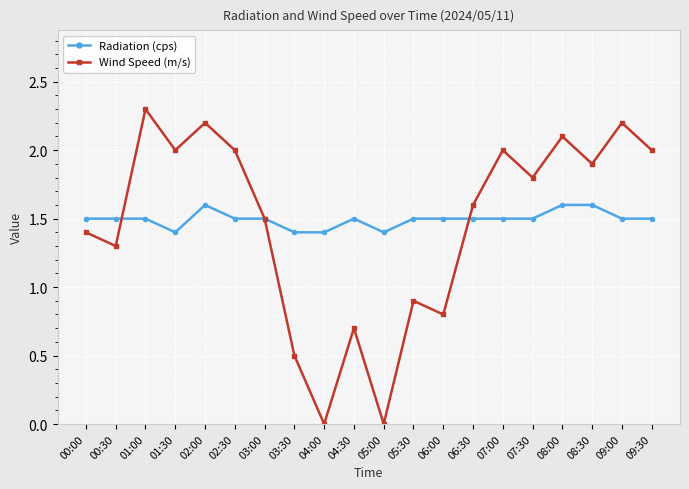

Is this an area chart (filled region under the line)?

No